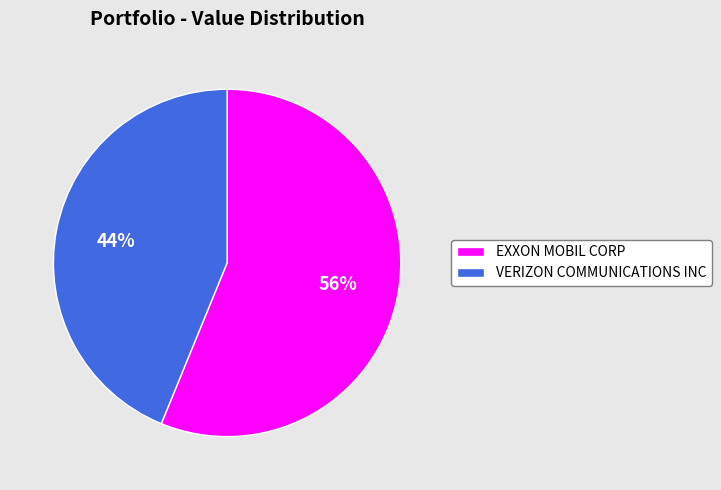

Rank the categories by value from lowest to highest.

VERIZON COMMUNICATIONS INC, EXXON MOBIL CORP